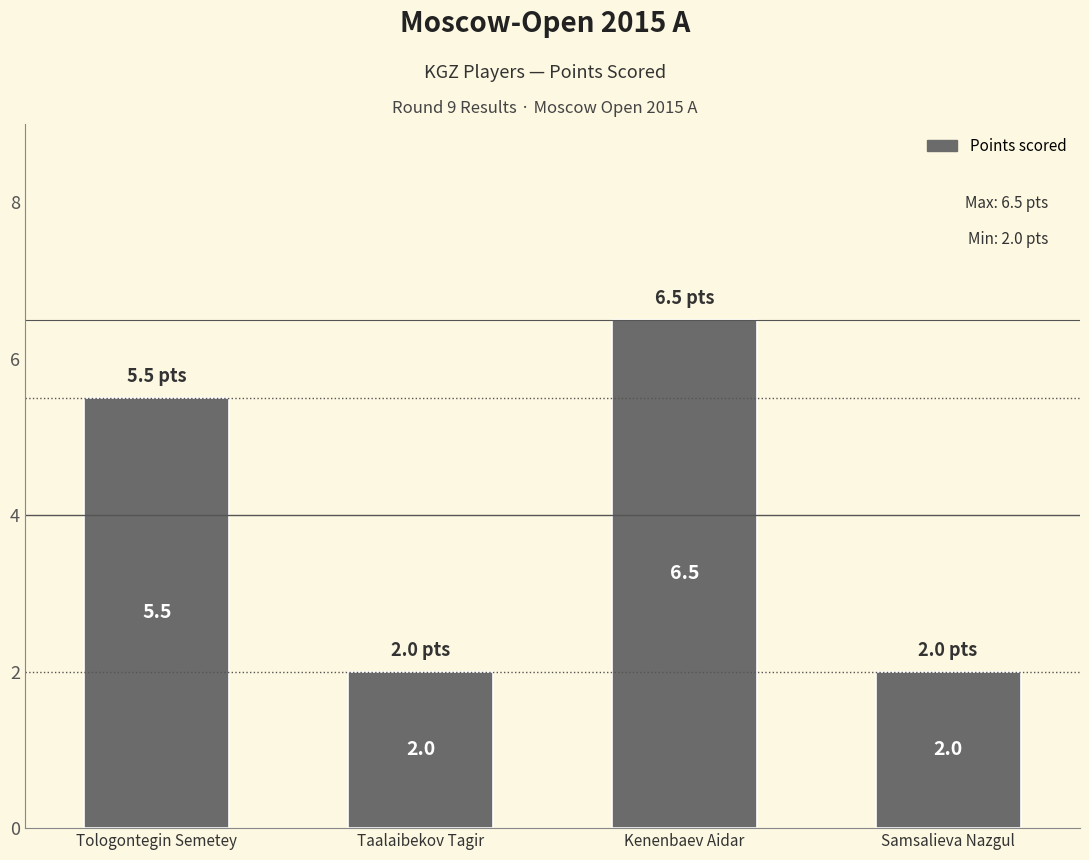

Where does the data first go above 5?

Tologontegin Semetey